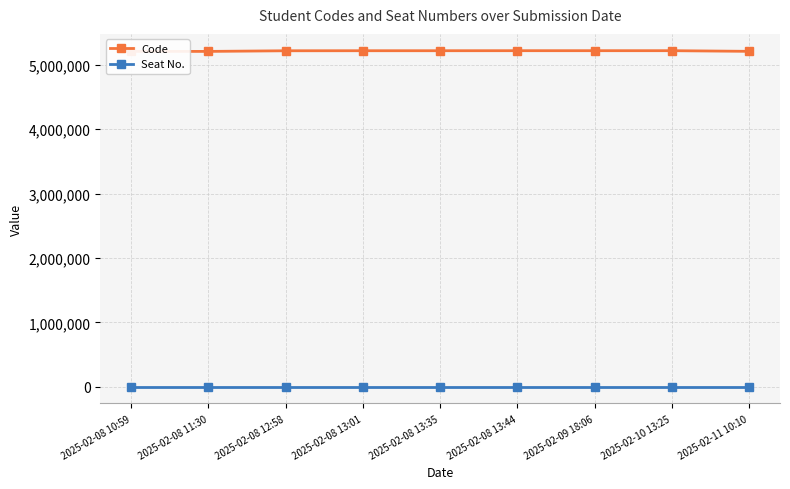

Which series has the widest spread of values?

Code